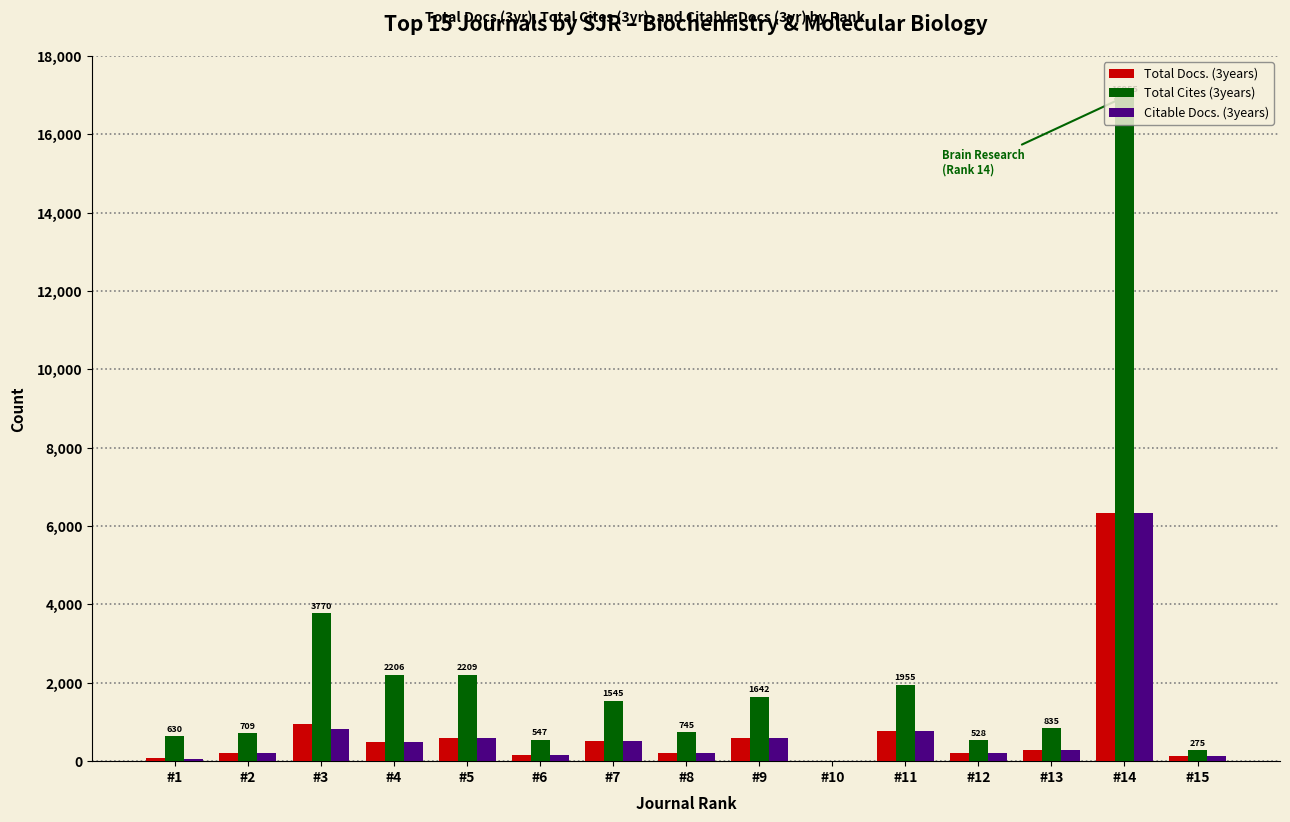

Which series changed the most between #3 and #5?

Total Cites (3years)